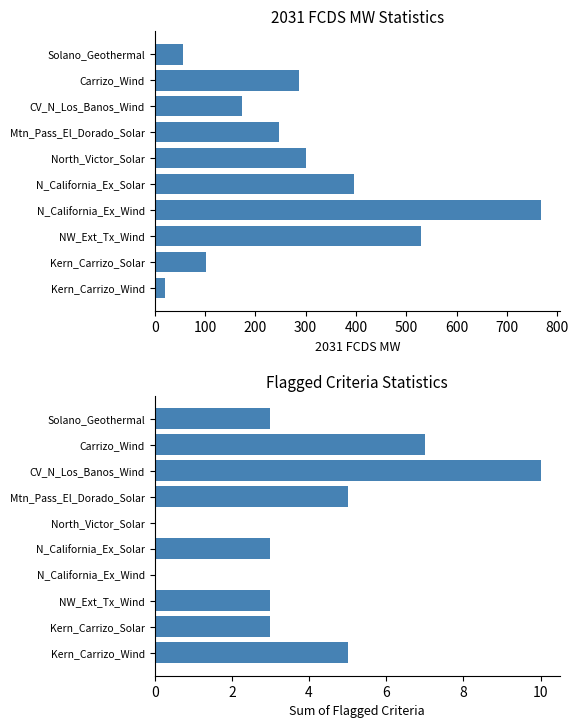

What is the maximum value shown in the chart?

767.0